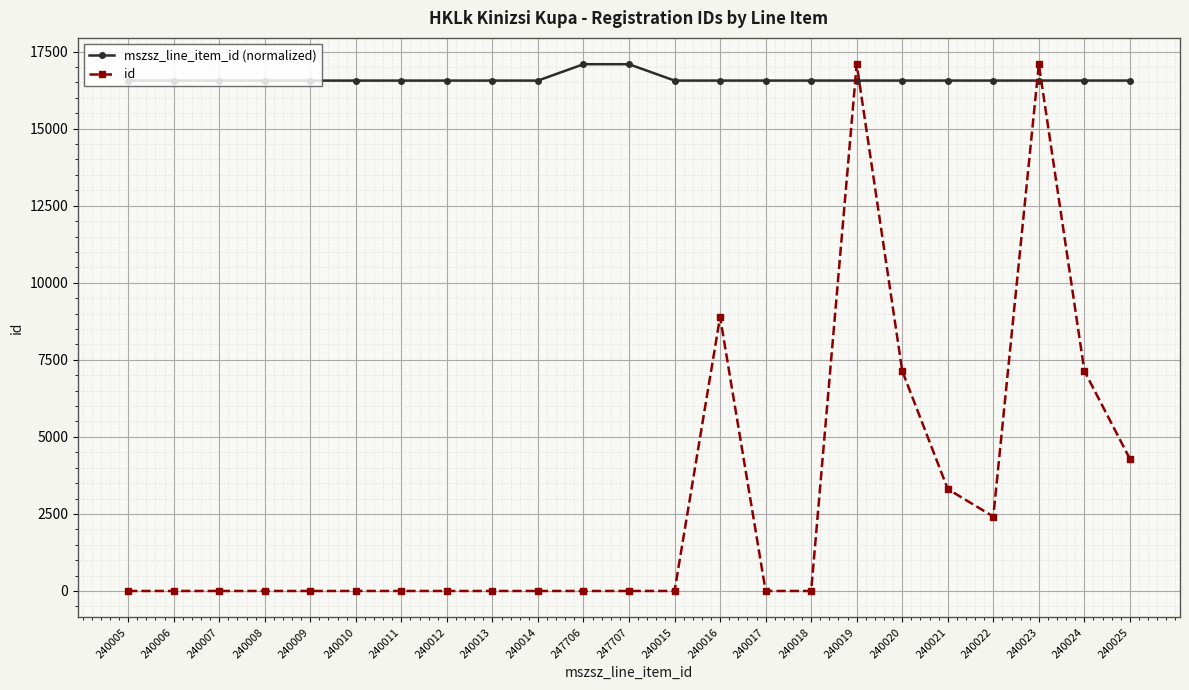

In mszsz_line_item_id (normalized), how many points are lower than both neighbors (excluding endpoints)?

1